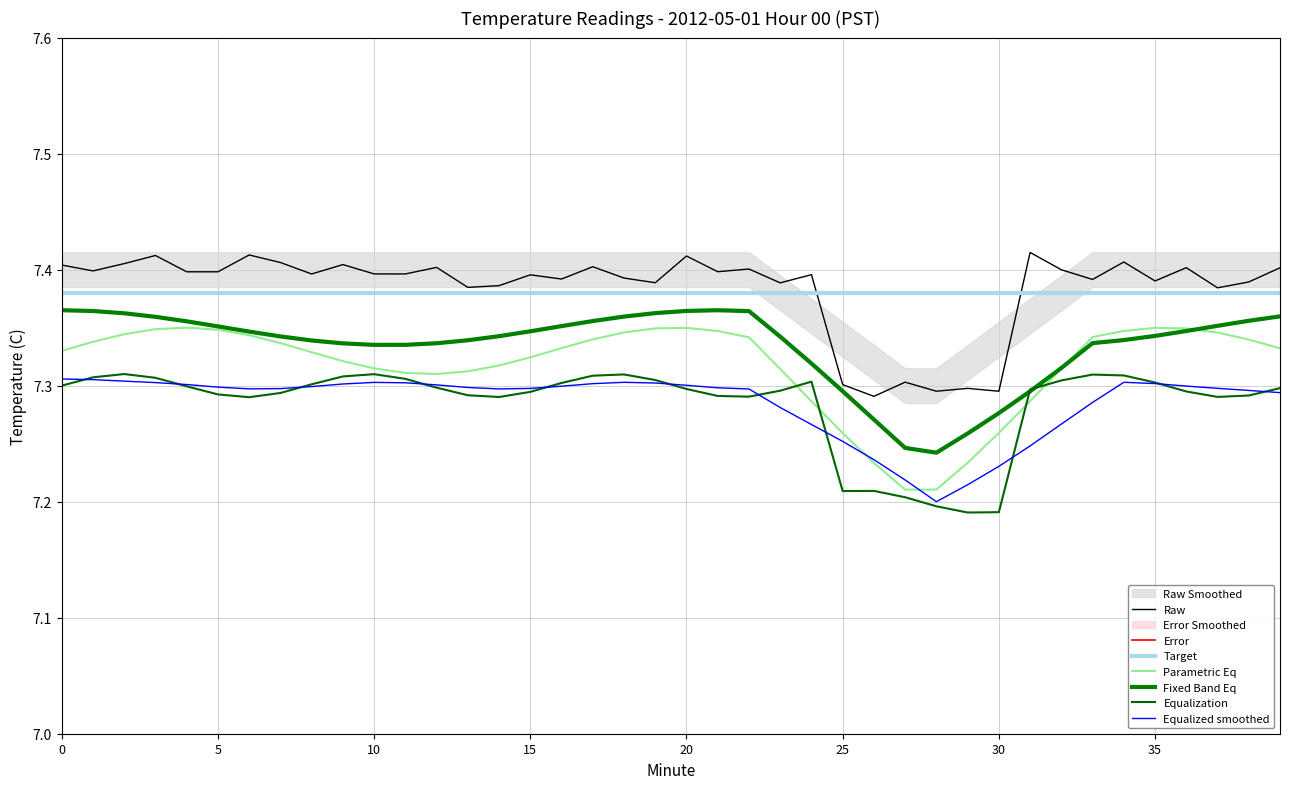

The value at 7 is 9.9. True or false?

False